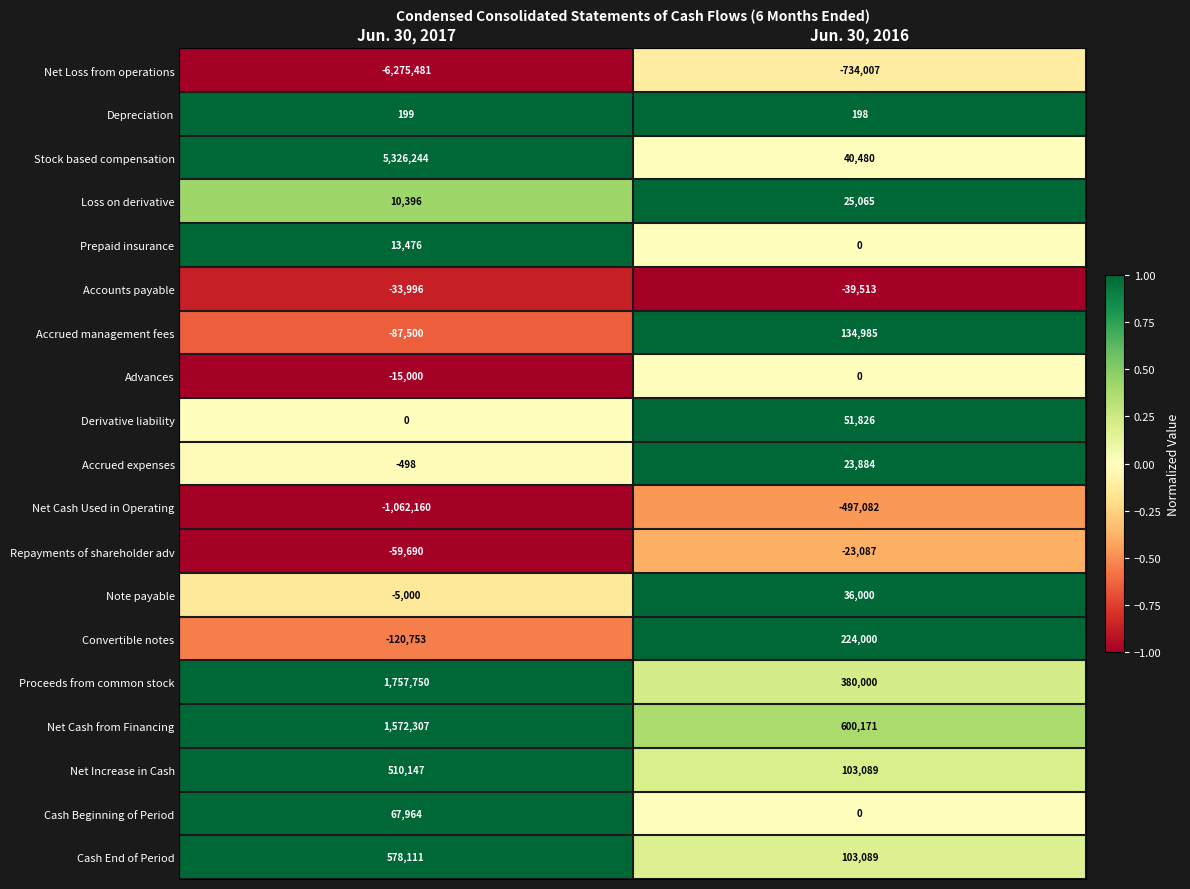

What is the approximate value of Repayments of shareholder adv at Jun. 30, 2017, to the nearest 50?

-59700